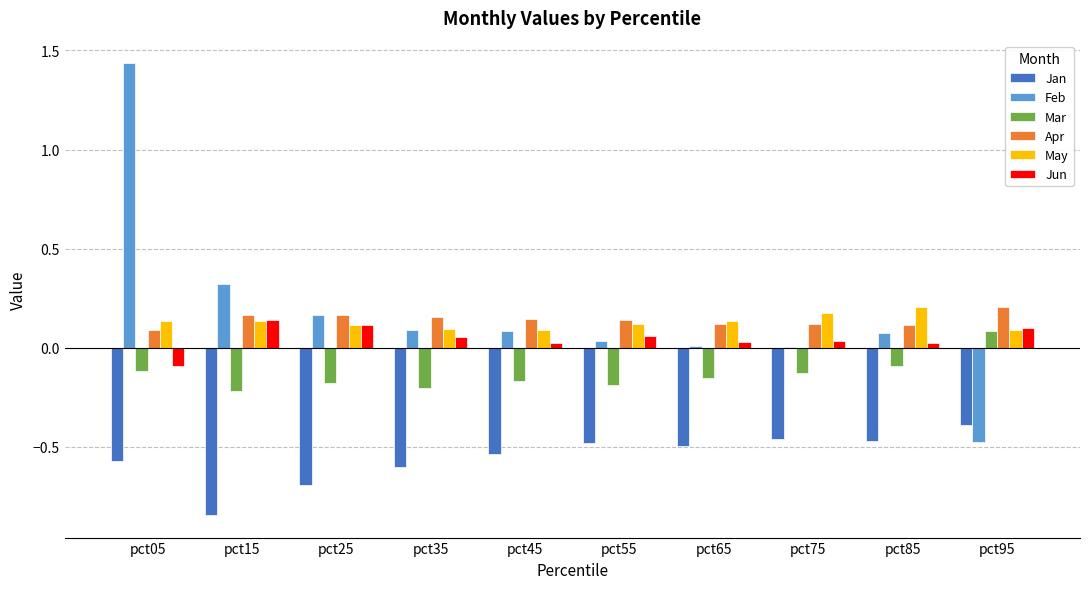

Which category has the highest value across all series?

pct05